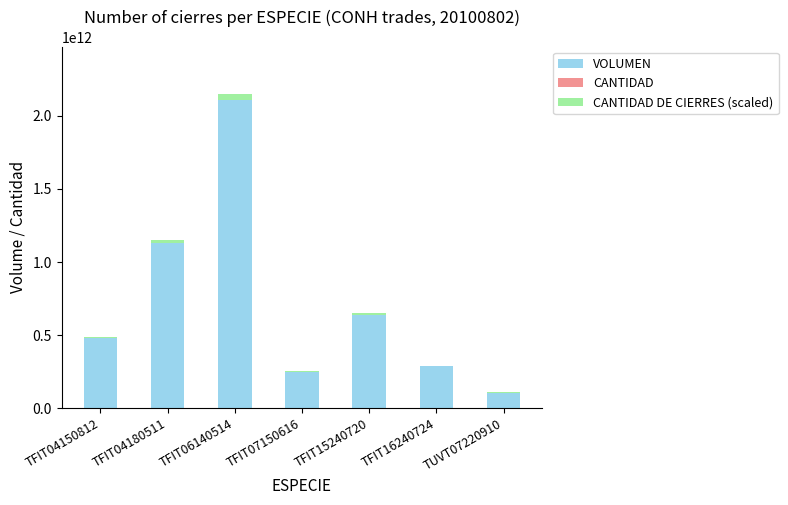

The value of VOLUMEN at TFIT04180511 is 1127634004000.0. True or false?

True